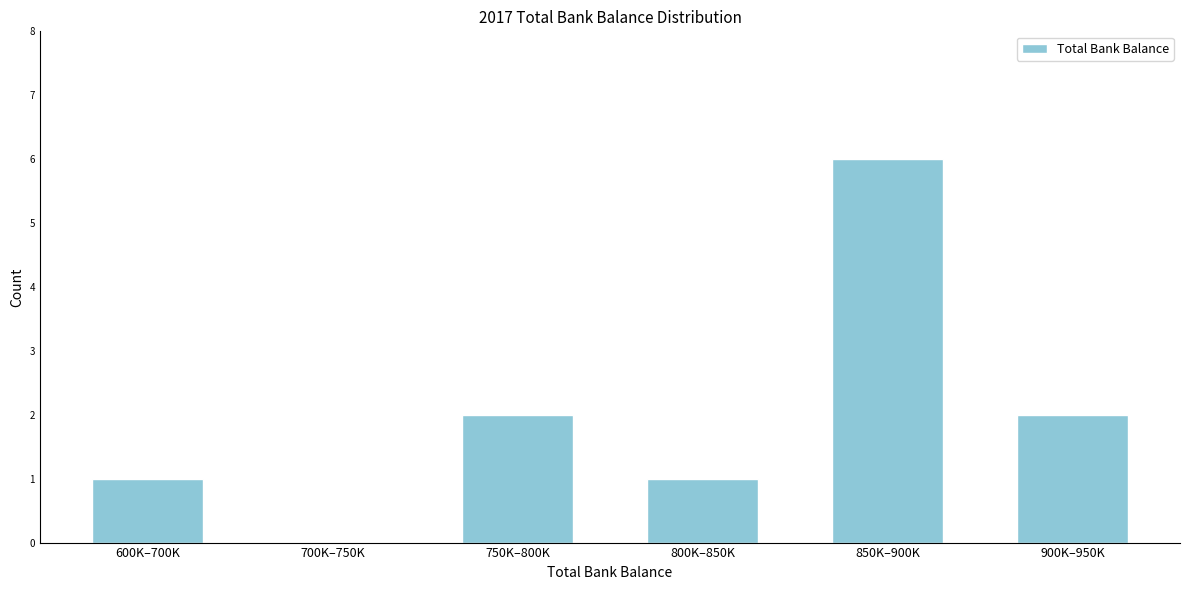

Reading right to left, transcribe all the data shown in this chart.

900K–950K=2	850K–900K=6	800K–850K=1	750K–800K=2	700K–750K=0	600K–700K=1